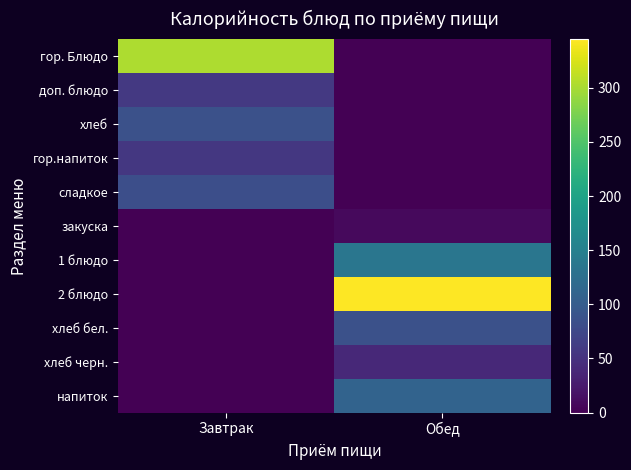

Count the number of categories in the chart.

2